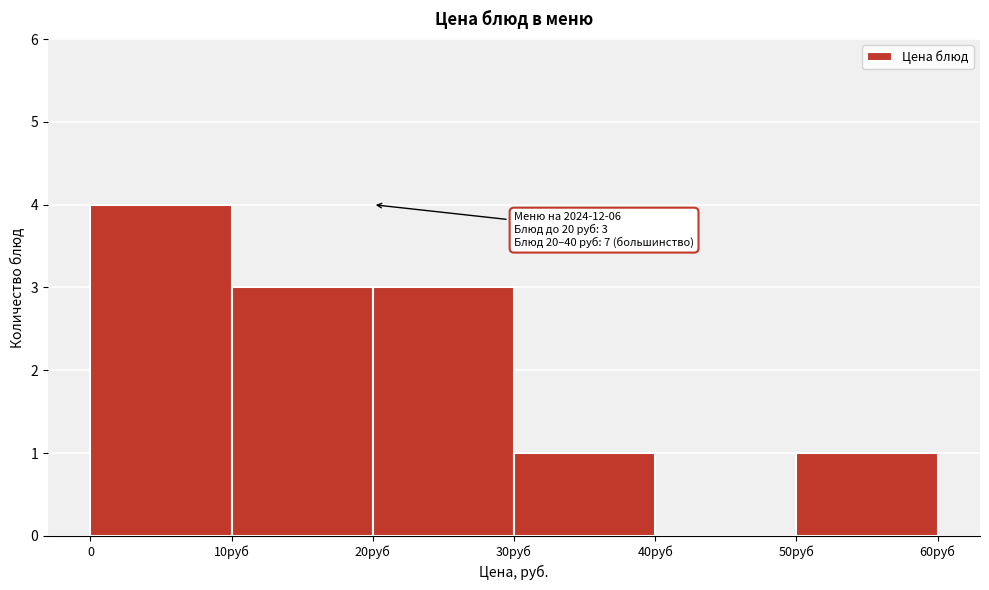

Reading left to right, extract all data points from this chart.

0=4	10руб=3	20руб=3	30руб=1	40руб=0	50руб=1